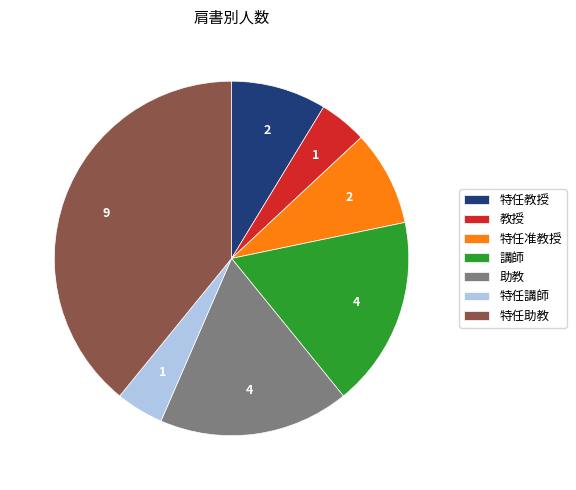

What is the ratio of the value at 講師 to the value at 特任助教?

0.4